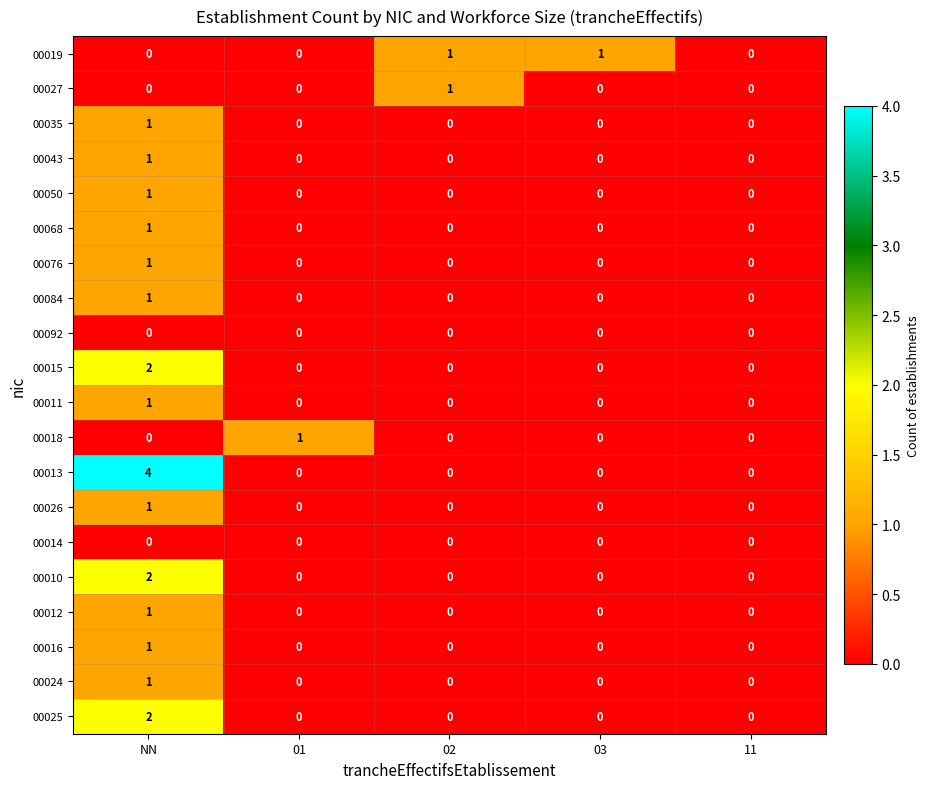

What is the total value across all series at NN?

21